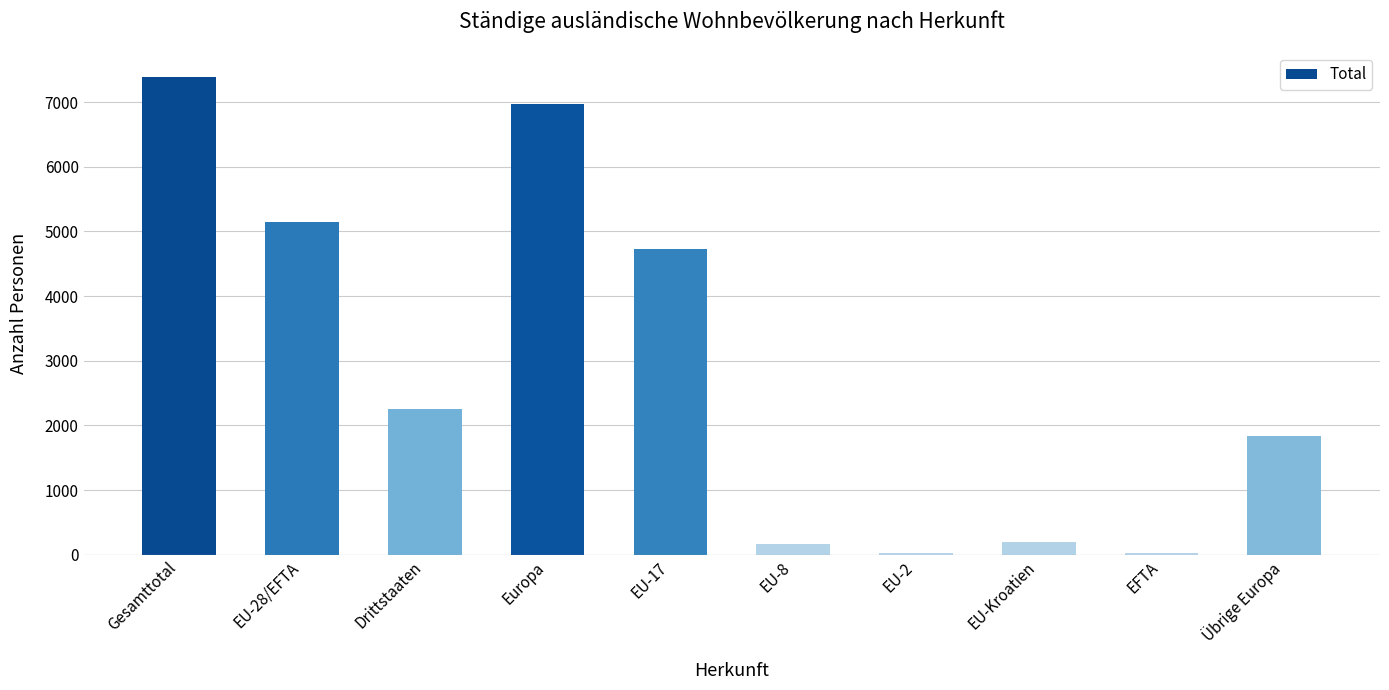

What value does the data have at EU-2?

27